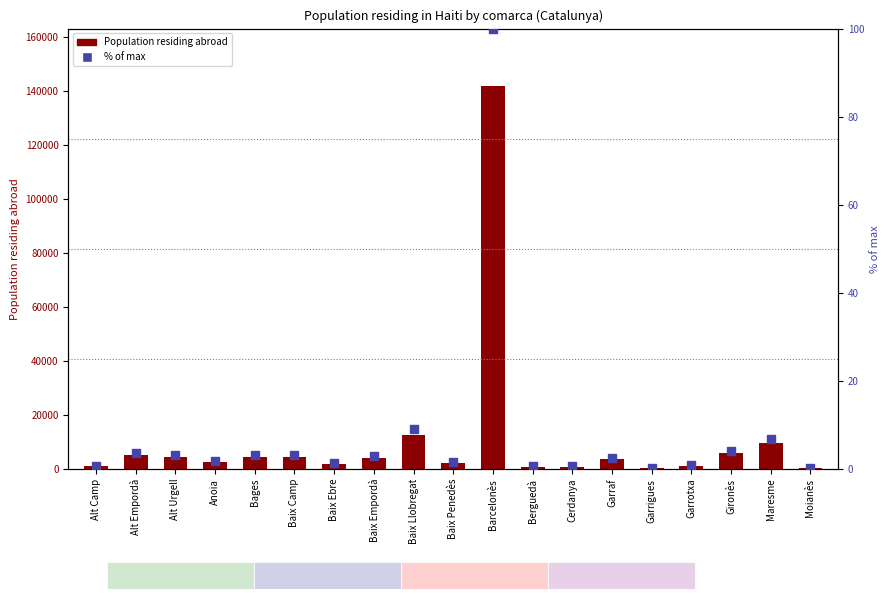

Is the value of Population residing abroad at Moianès greater than the value of % of max at Baix Empordà?

Yes